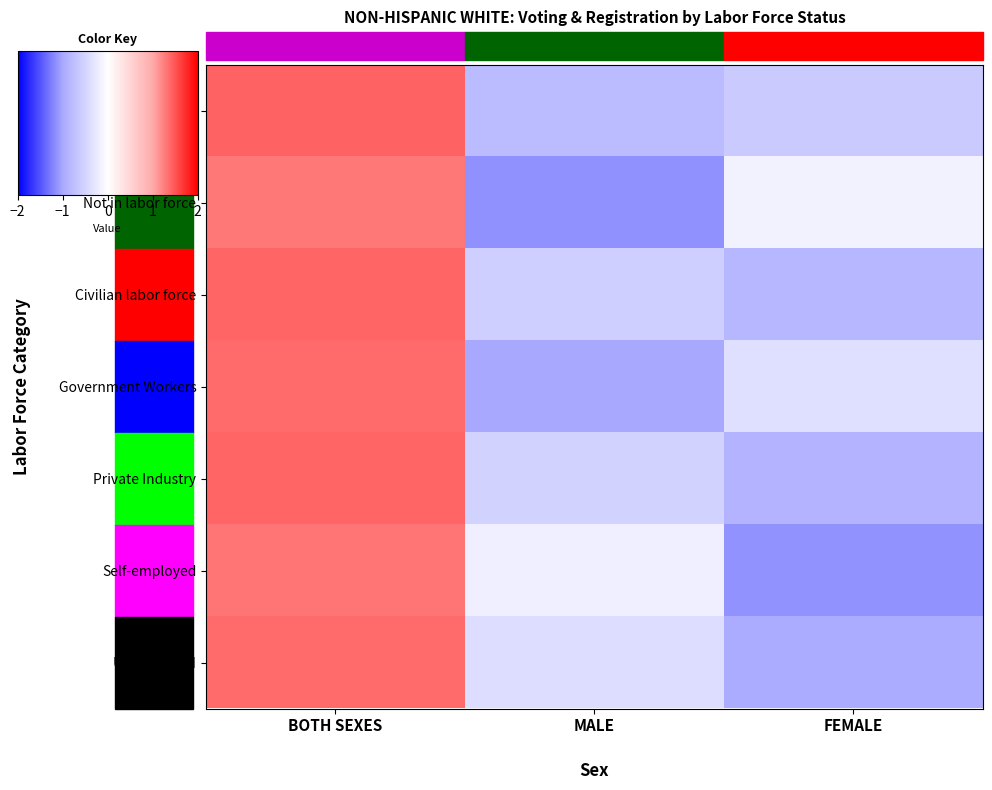

Reading right to left, extract all data points from this chart.

Total: FEMALE=-0.6	MALE=-0.8	BOTH SEXES=1.4
Not in labor force: FEMALE=-0.2	MALE=-1.1	BOTH SEXES=1.3
Civilian labor force: FEMALE=-0.8	MALE=-0.6	BOTH SEXES=1.4
Government Workers: FEMALE=-0.4	MALE=-1.0	BOTH SEXES=1.4
Private Industry: FEMALE=-0.9	MALE=-0.5	BOTH SEXES=1.4
Self-employed: FEMALE=-1.1	MALE=-0.2	BOTH SEXES=1.3
Unemployed: FEMALE=-1.0	MALE=-0.4	BOTH SEXES=1.4